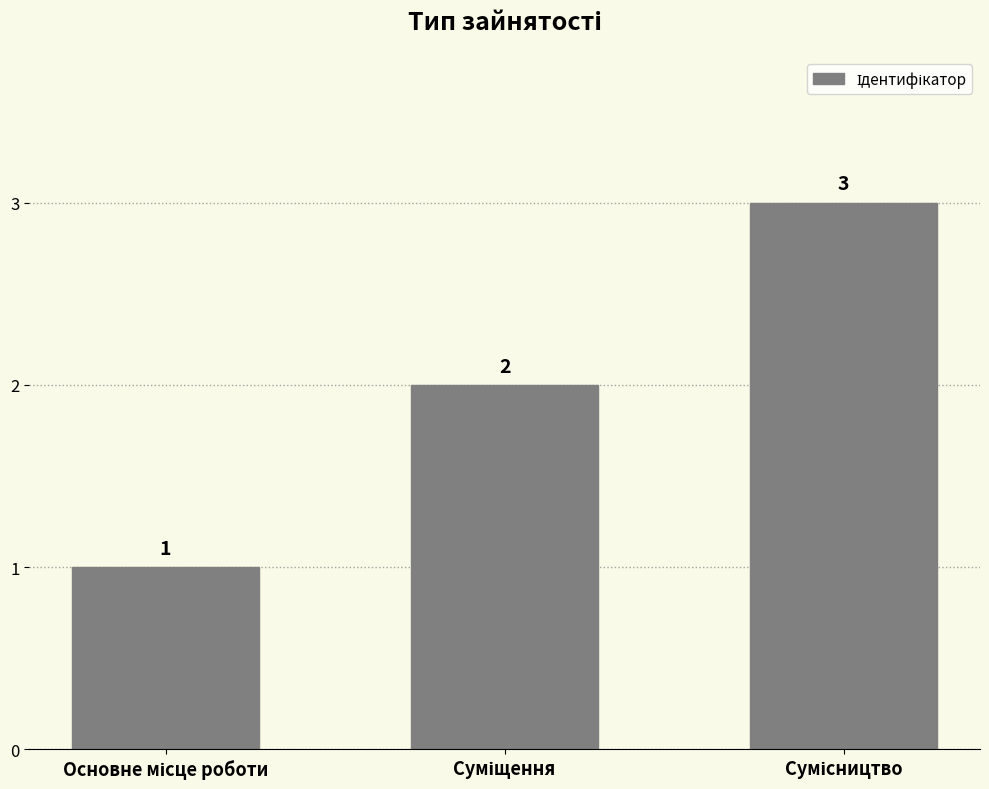

What is the sum of all values?

6